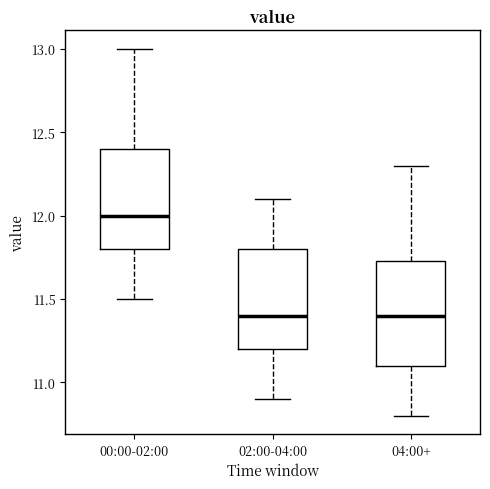

Reading left to right, read every box against the y-axis: the position of its median line, the range the box covers, and the ends of its whiskers. The values are not printed on the chart, so give them approximately, as read against the axis.

00:00-02:00: median 12.00, box 11.80 to 12.40, whiskers 11.50 to 13.00
02:00-04:00: median 11.40, box 11.20 to 11.80, whiskers 10.90 to 12.10
04:00+: median 11.40, box 11.10 to 11.75, whiskers 10.80 to 12.30